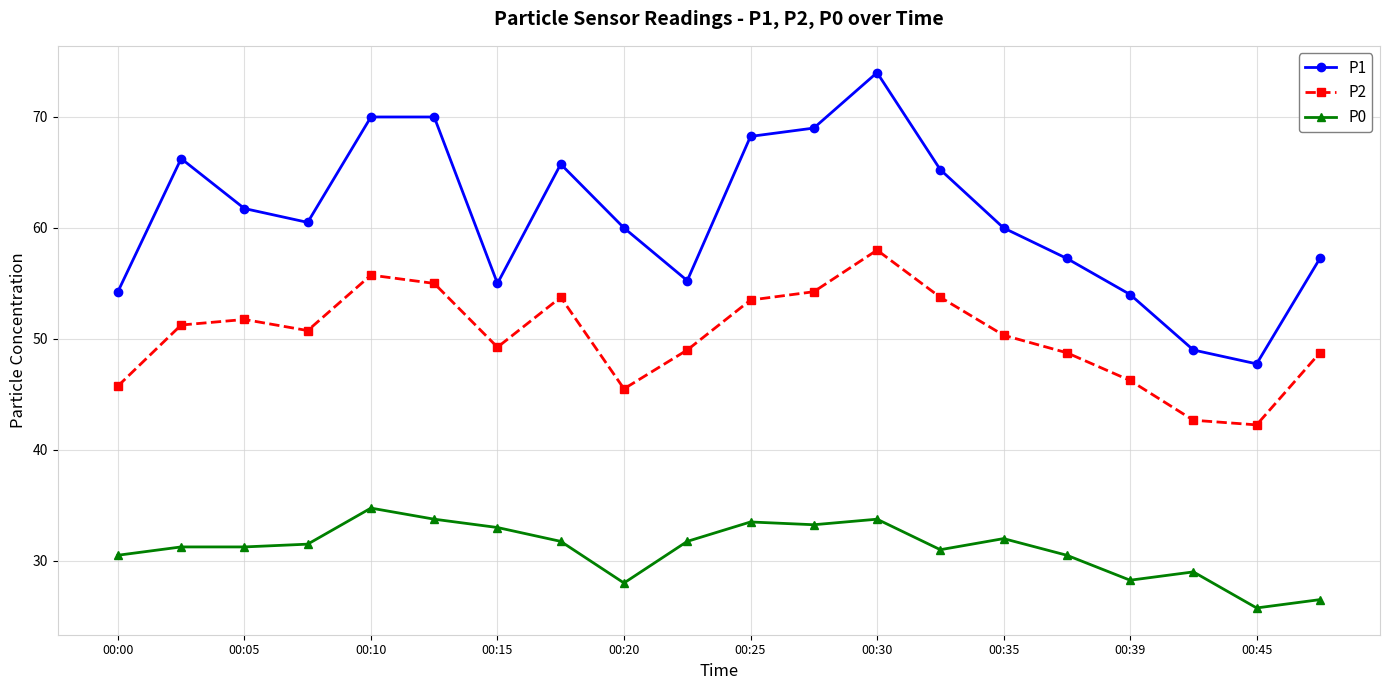

True or false: P0 and P2 cross at least once.

False